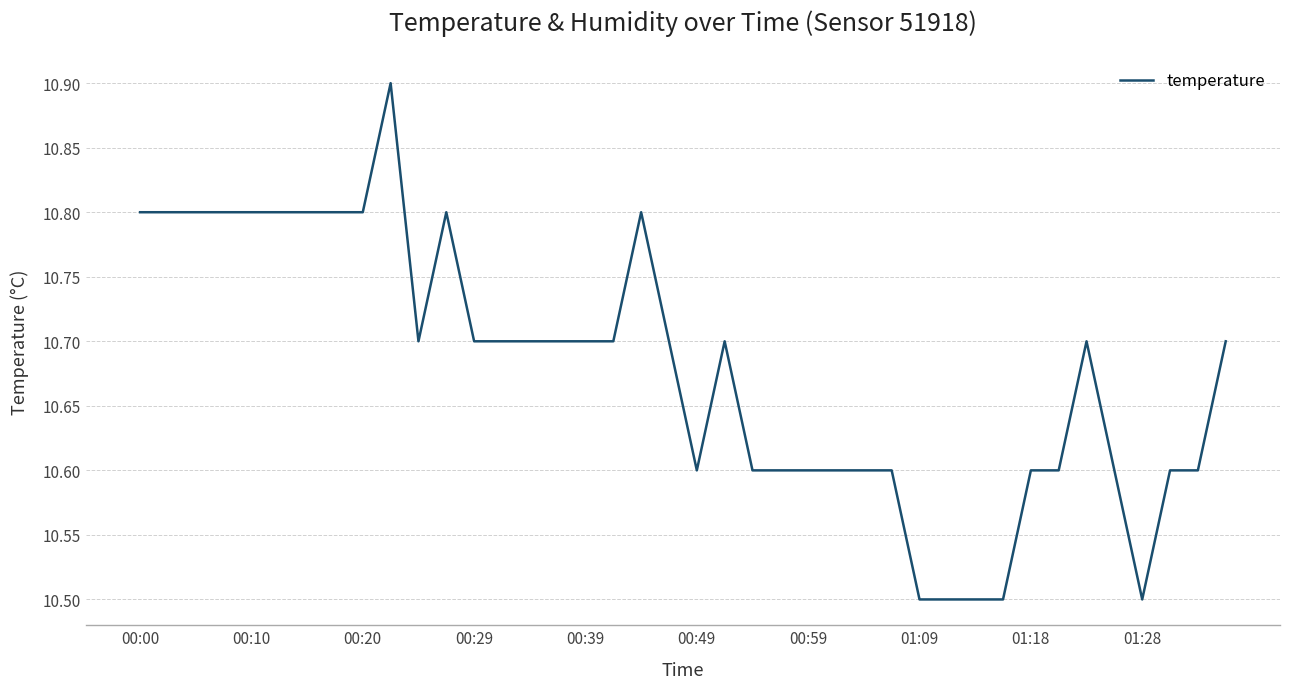

Count the values in the range 10 to 11.

40